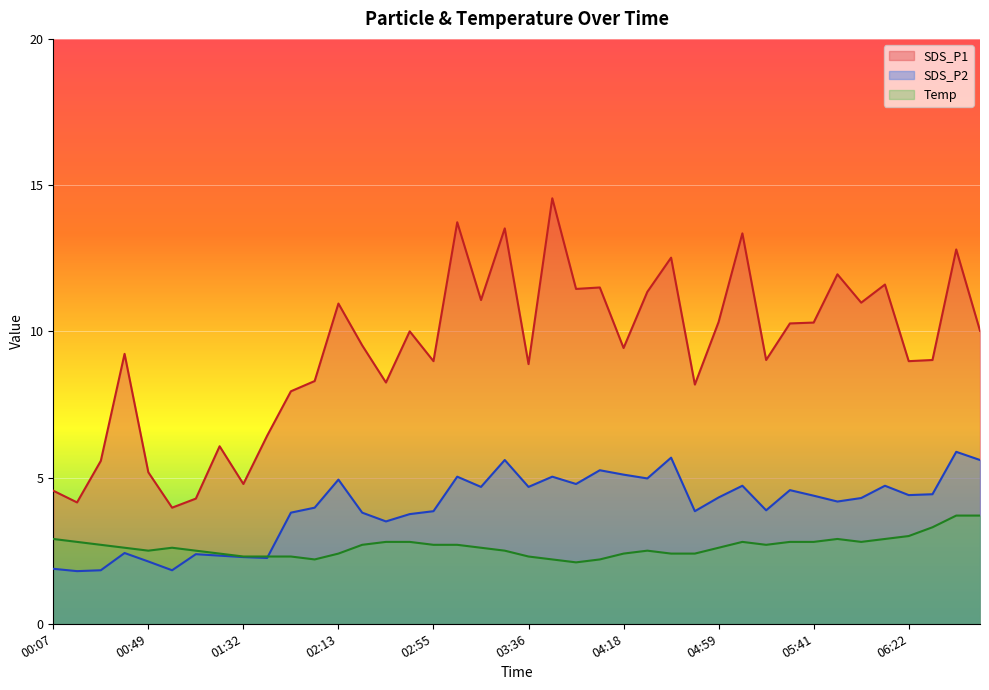

What position from the left is 04:08?

24